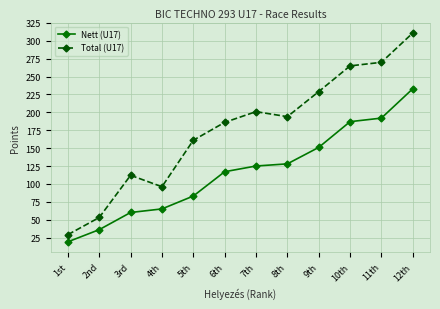

True or false: Nett (U17) and Total (U17) intersect in this chart.

False